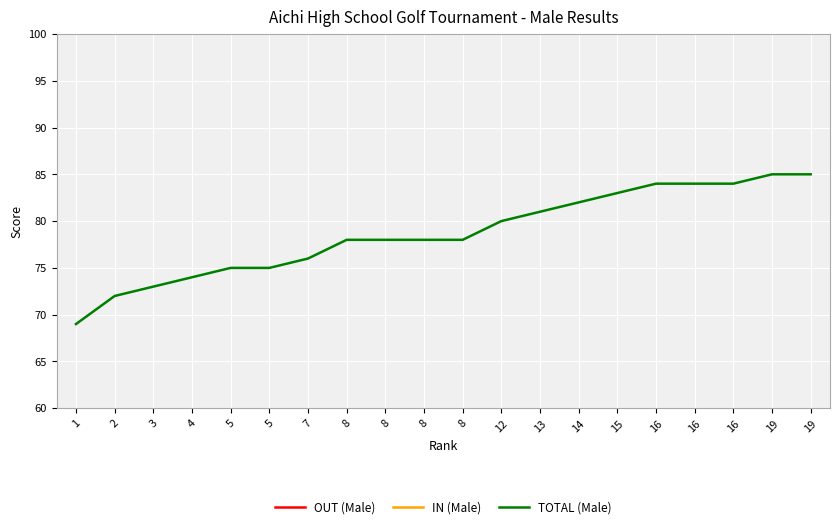

The value of IN (Male) at 13 is 38. True or false?

True